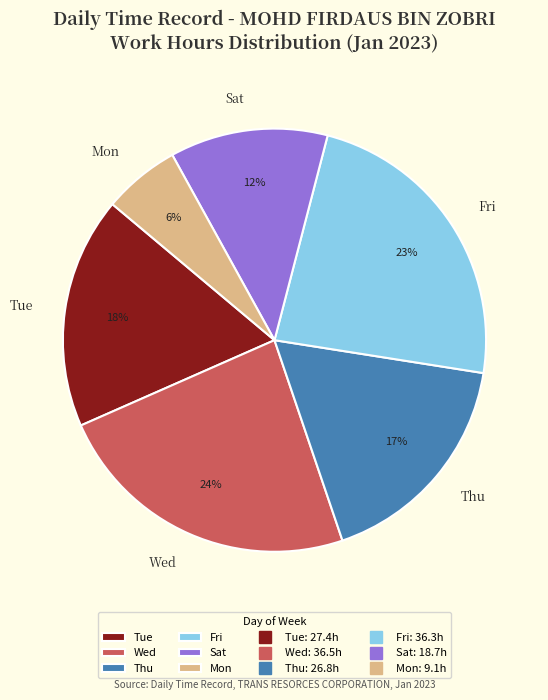

To the nearest percent, what is the combined percentage of Tue and Sat?

30%